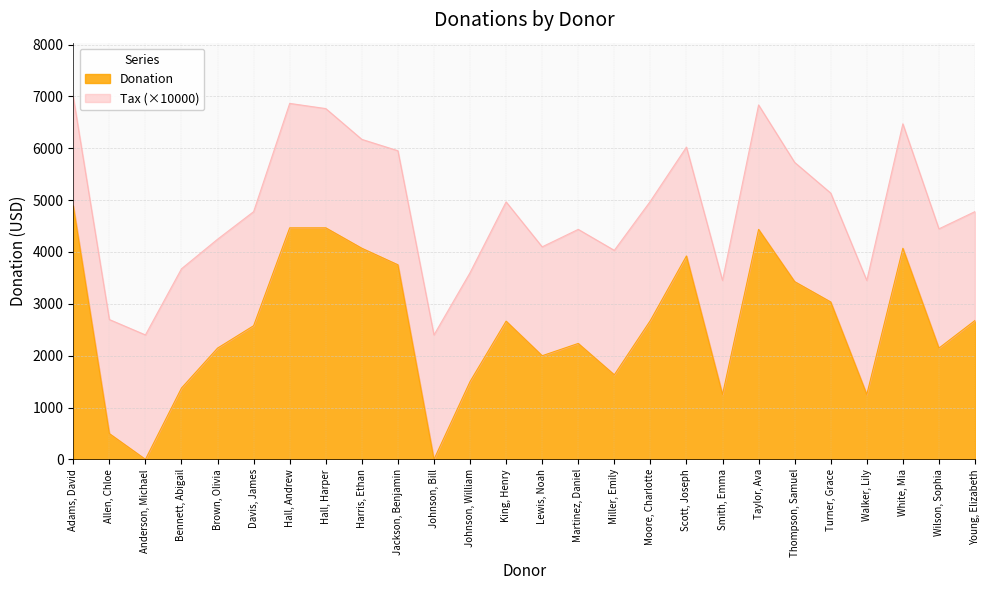

Where is the first local maximum?

King, Henry